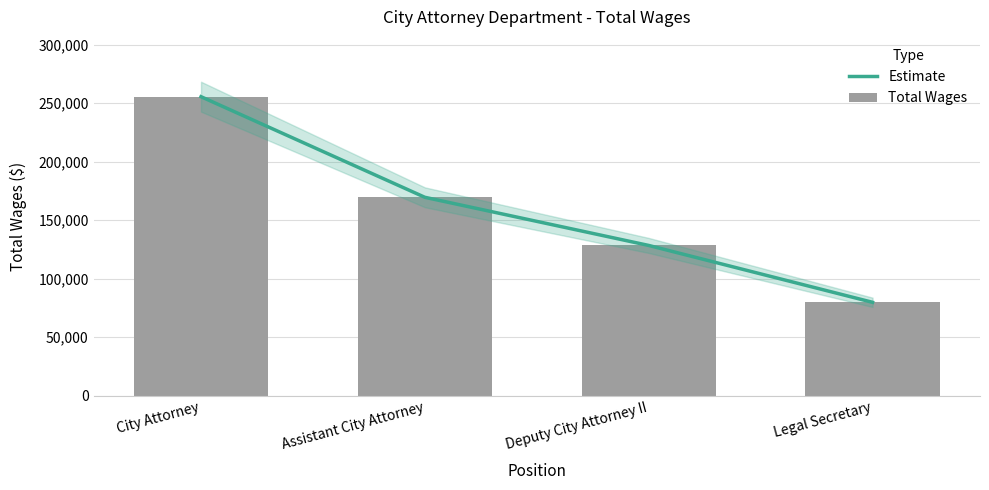

Reading left to right, what are all the values shown in this chart?

Estimate: 255569	169563	128410	79792
Total Wages: 255569	169563	128410	79792